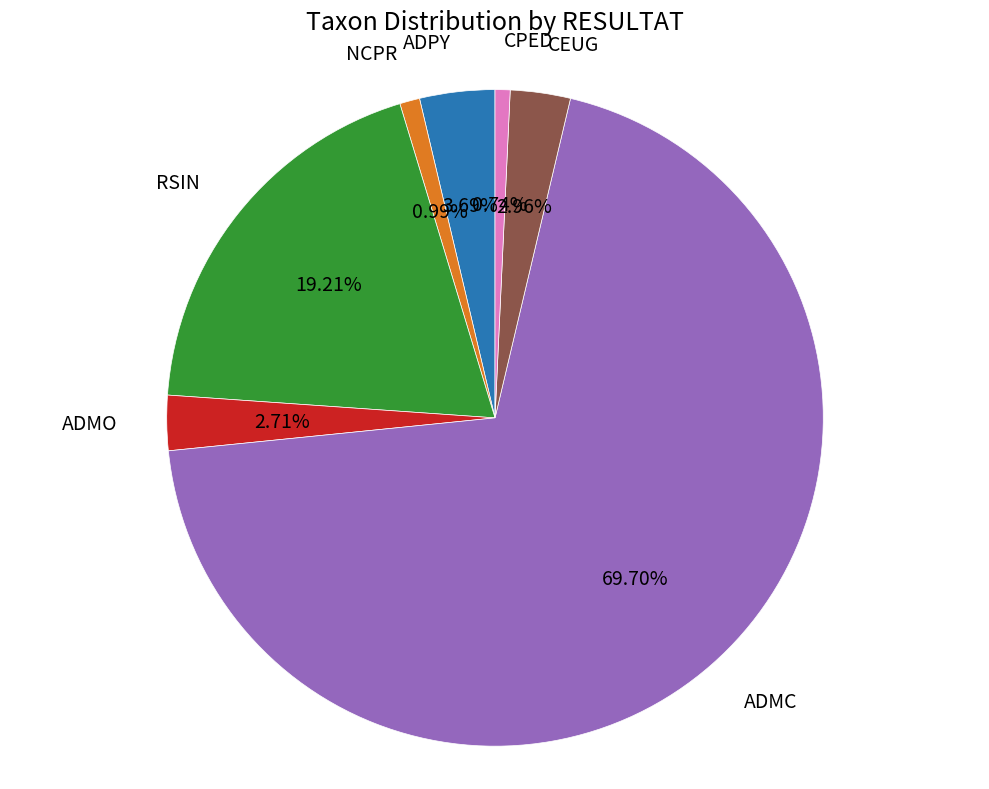

True or false: CPED accounts for 1% of the total.

True